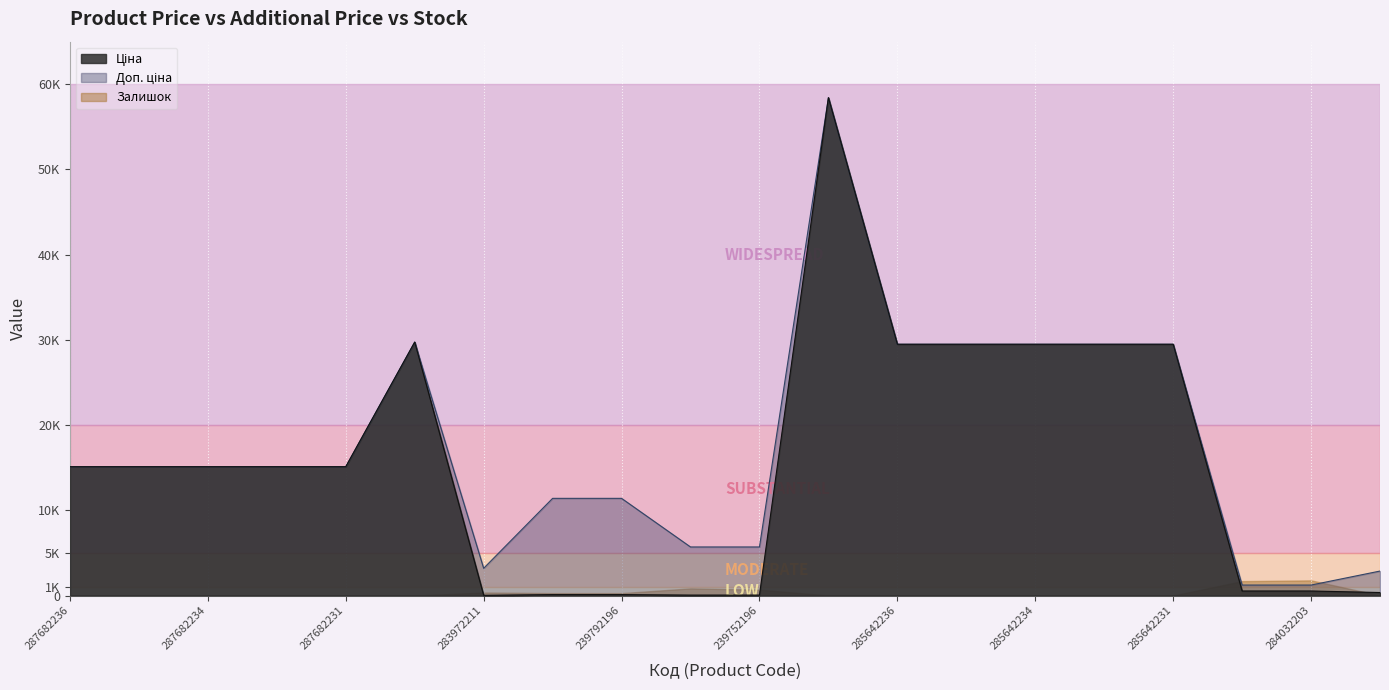

What is the average value of the Доп. ціна series?

17700.8